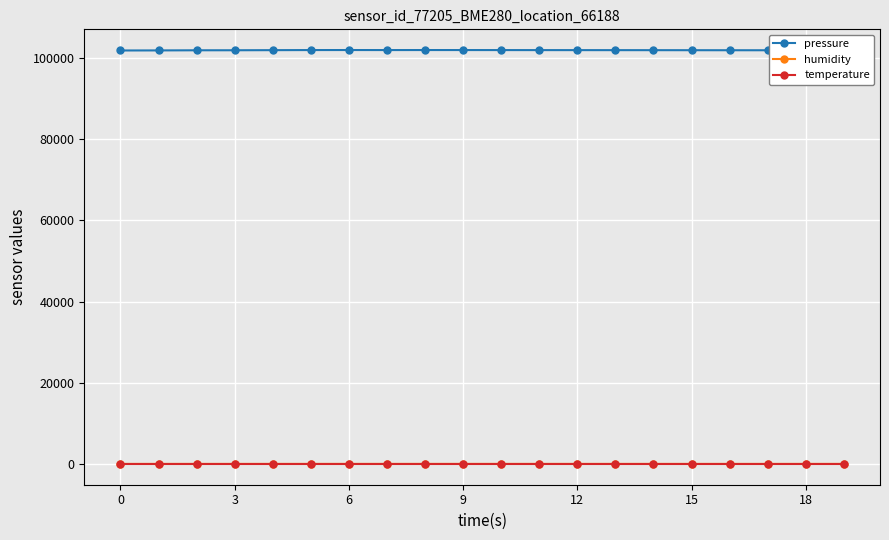

Which series has the largest total across all categories?

pressure